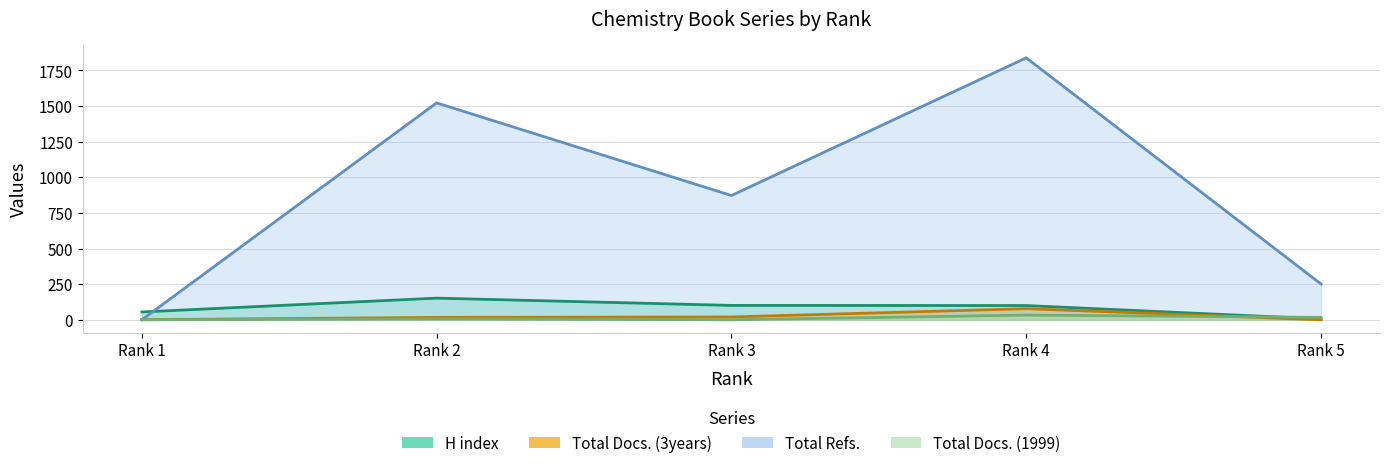

At which label is Total Docs. (3years) closest to 39?

Rank 3